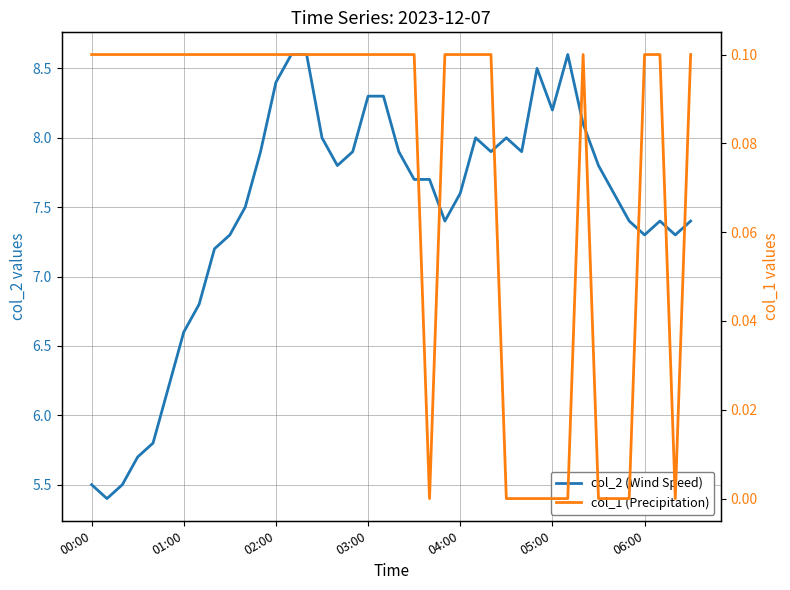

How many lines are shown in the chart?

2